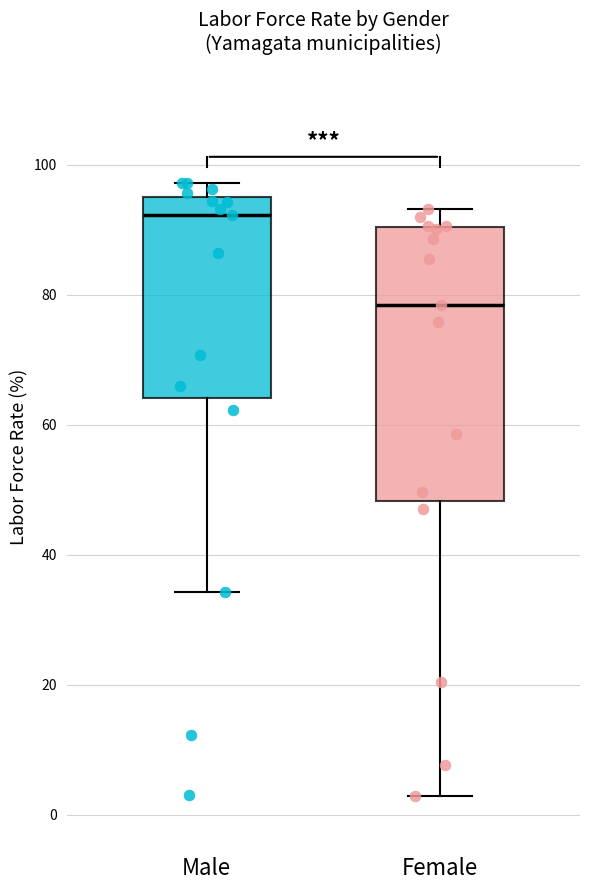

Where does the upper whisker of the box for Female end on the y-axis? The values are not printed on the chart, so give them approximately, as read against the axis.

94